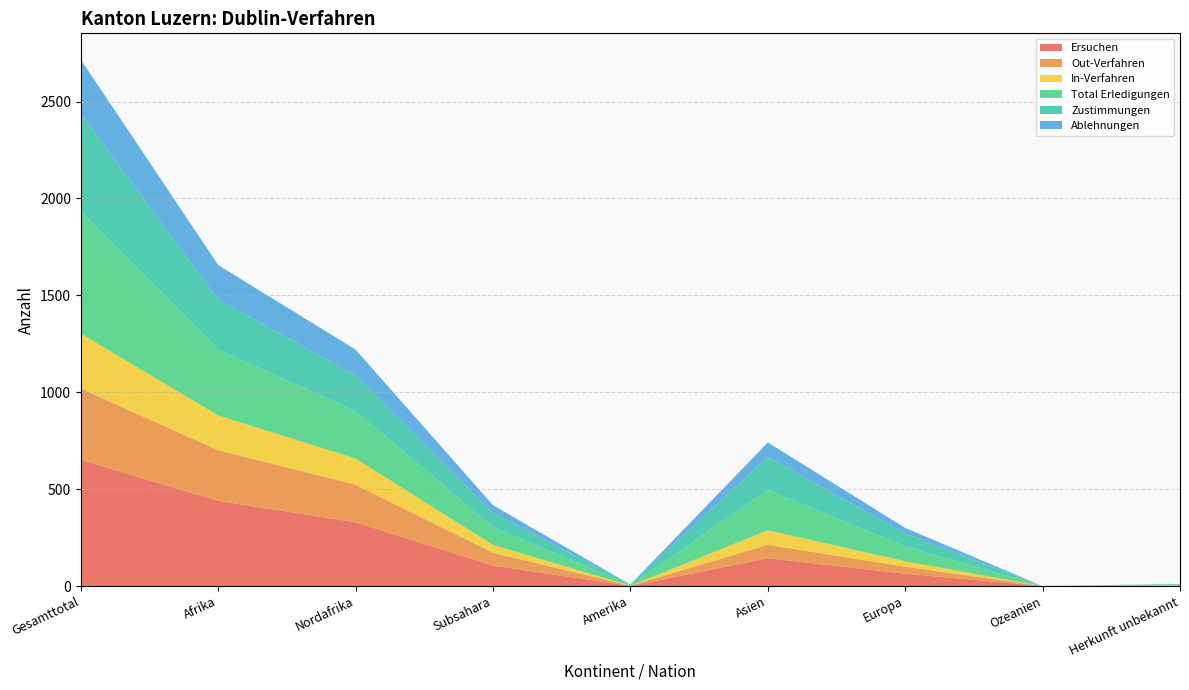

Reading right to left, transcribe all the data shown in this chart.

Ersuchen: Herkunft unbekannt=2	Ozeanien=0	Europa=64	Asien=144	Amerika=1	Subsahara=106	Nordafrika=329	Afrika=440	Gesamttotal=651
Out-Verfahren: Herkunft unbekannt=1	Ozeanien=0	Europa=36	Asien=69	Amerika=1	Subsahara=66	Nordafrika=194	Afrika=261	Gesamttotal=368
In-Verfahren: Herkunft unbekannt=1	Ozeanien=0	Europa=28	Asien=75	Amerika=0	Subsahara=40	Nordafrika=135	Afrika=179	Gesamttotal=283
Total Erledigungen: Herkunft unbekannt=3	Ozeanien=0	Europa=77	Asien=208	Amerika=4	Subsahara=92	Nordafrika=245	Afrika=340	Gesamttotal=632
Zustimmungen: Herkunft unbekannt=3	Ozeanien=0	Europa=67	Asien=170	Amerika=2	Subsahara=73	Nordafrika=184	Afrika=259	Gesamttotal=501
Ablehnungen: Herkunft unbekannt=1	Ozeanien=0	Europa=28	Asien=75	Amerika=0	Subsahara=40	Nordafrika=133	Afrika=177	Gesamttotal=281